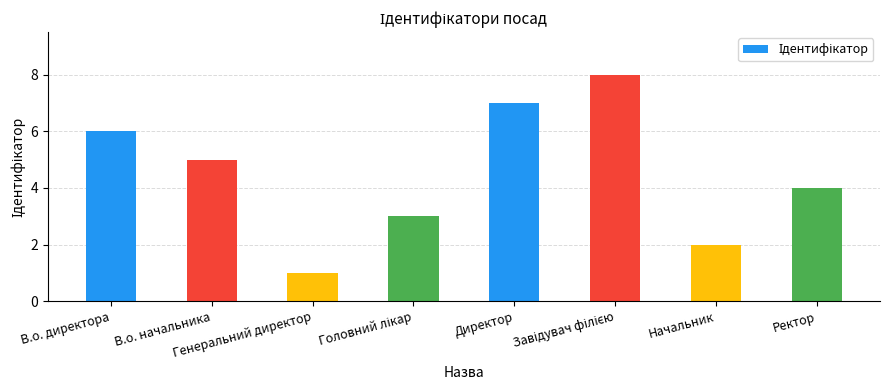

What is the minimum value shown in the chart?

1